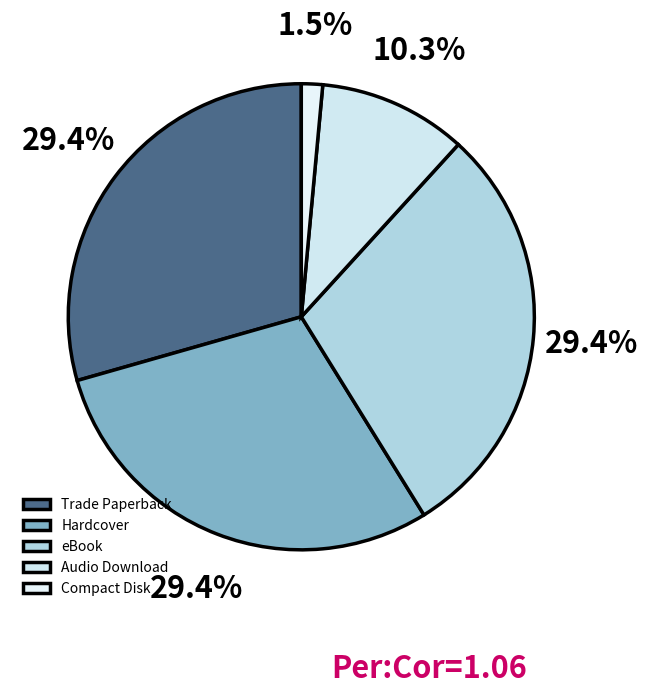

Which slice is the smallest?

Compact Disk